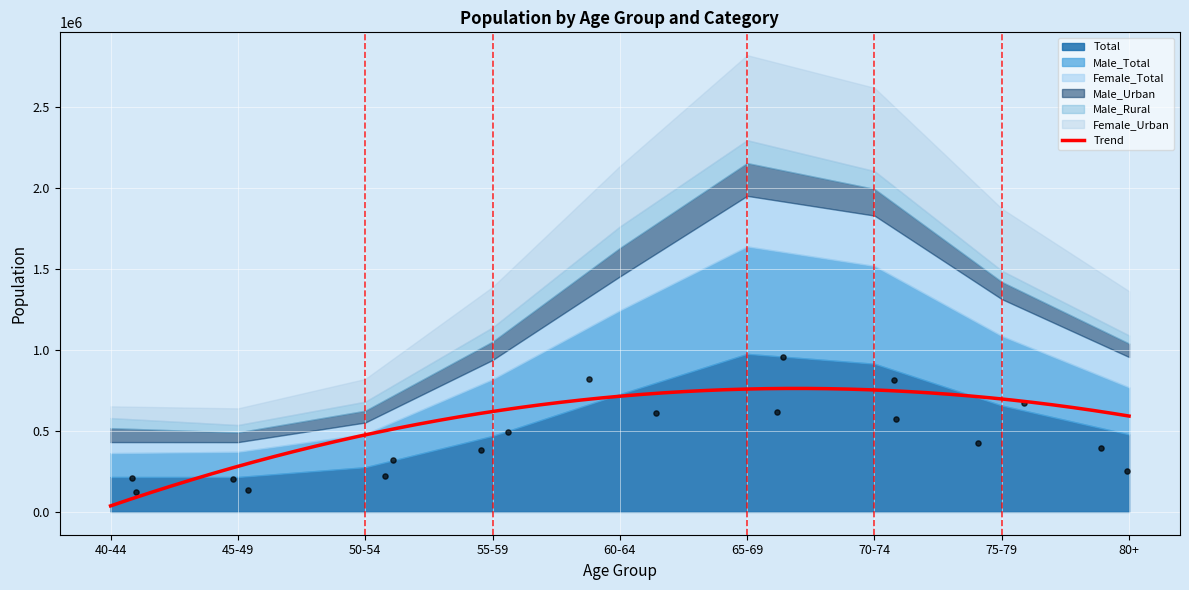

Which series contains the lowest Y value?

Male_Rural